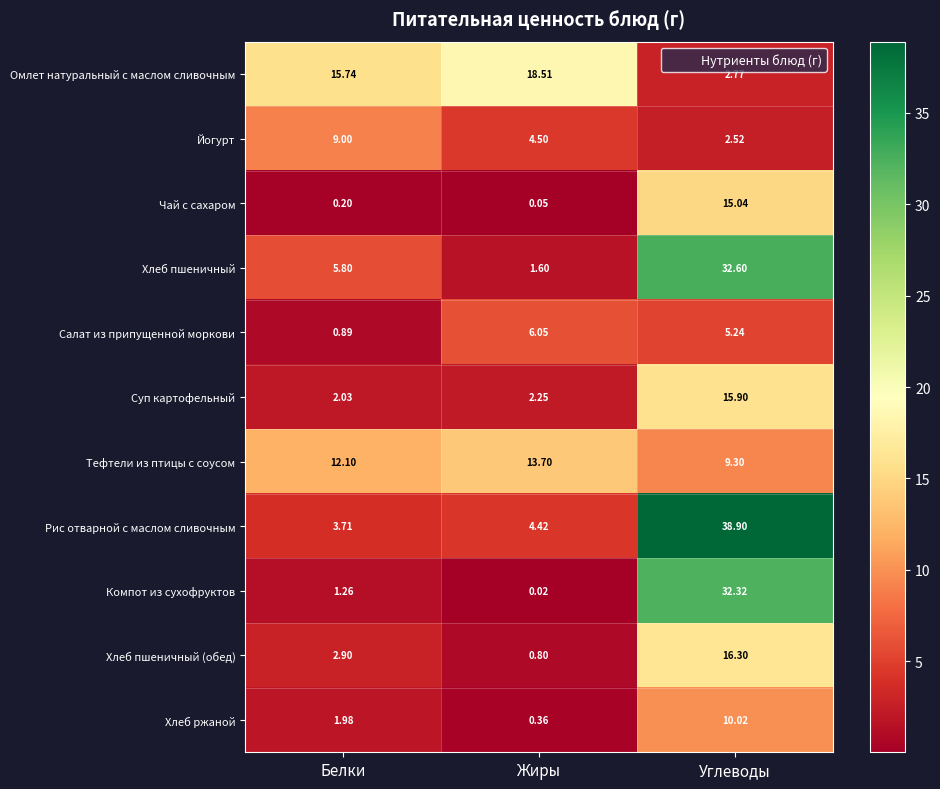

Rank the series by their maximum value, from highest to lowest.

Рис отварной с маслом сливочным, Хлеб пшеничный, Компот из сухофруктов, Омлет натуральный с маслом сливочным, Хлеб пшеничный (обед), Суп картофельный, Чай с сахаром, Тефтели из птицы с соусом, Хлеб ржаной, Йогурт, Салат из припущенной моркови